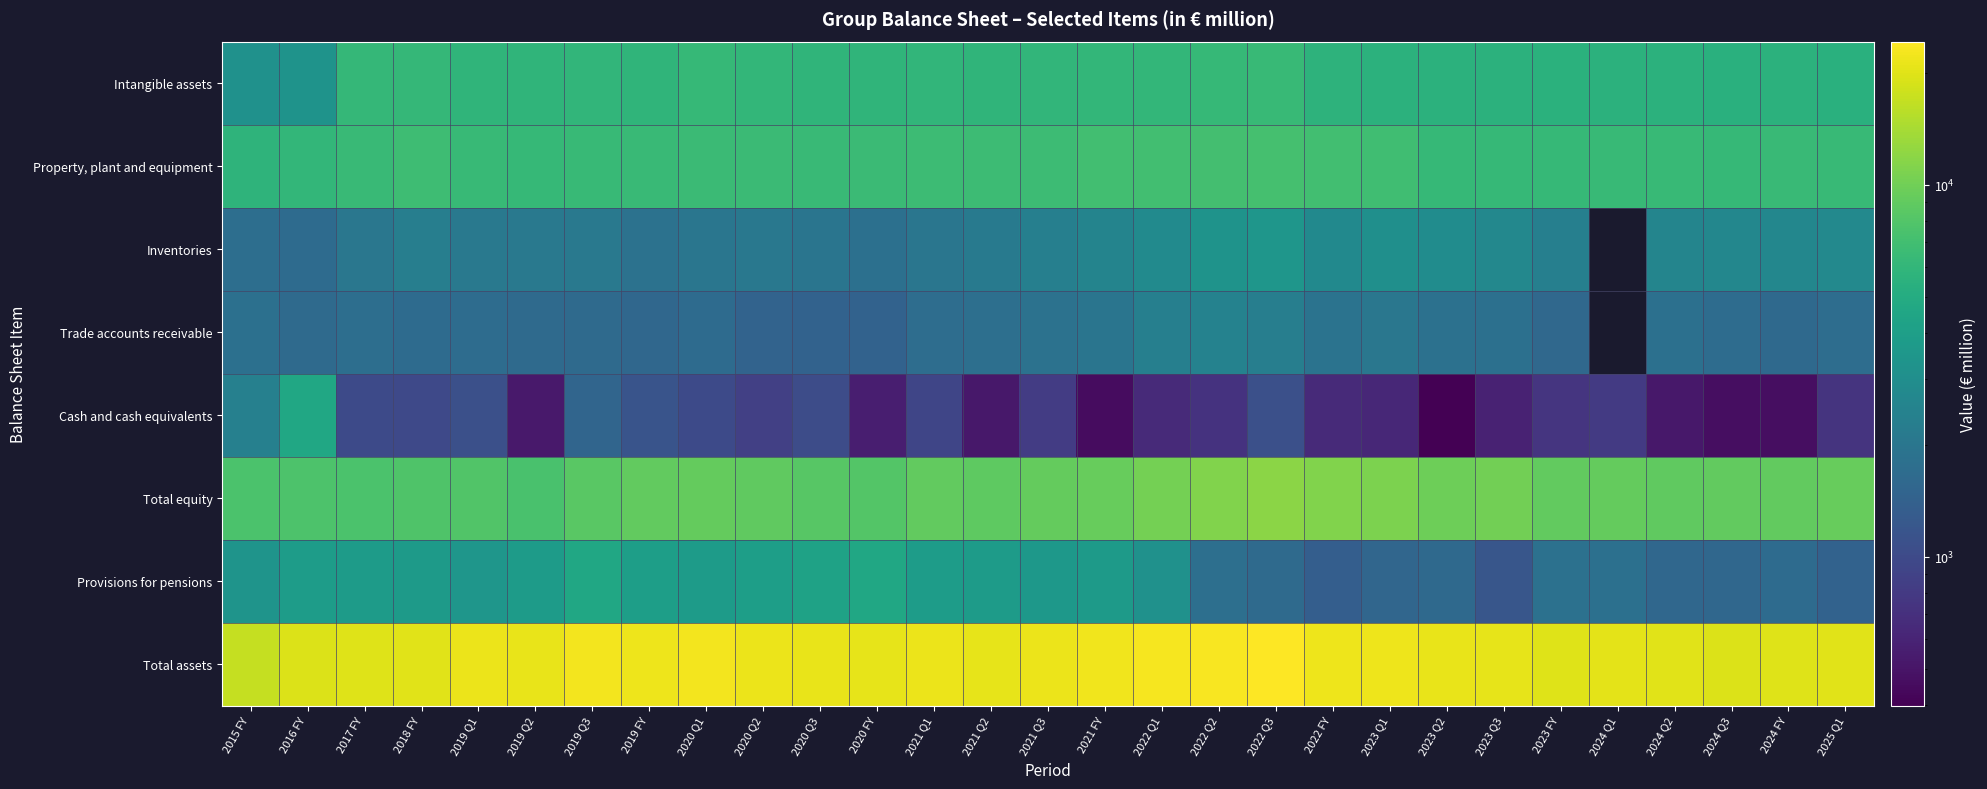

Which category has the highest value in the Property, plant and equipment series?

2022 Q3